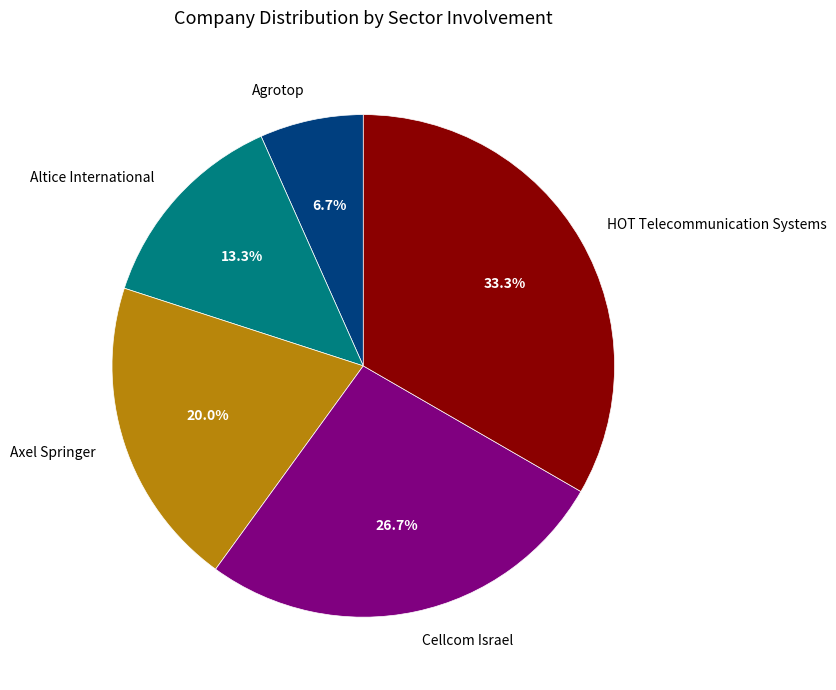

What percentage is the Axel Springer slice, to the nearest percent?

20%